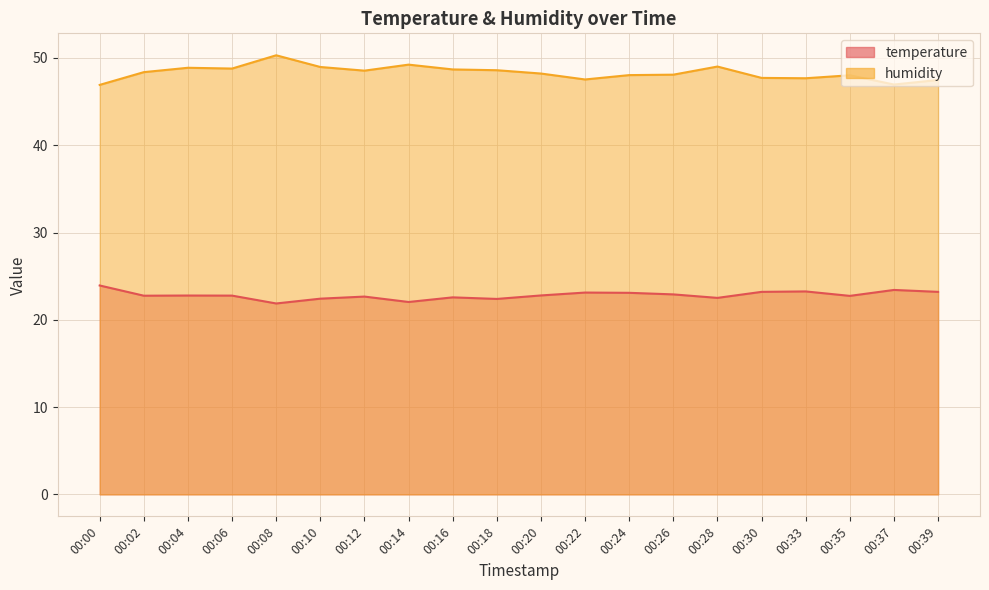

What is the value of the temperature point at the 16th from the left?

23.2